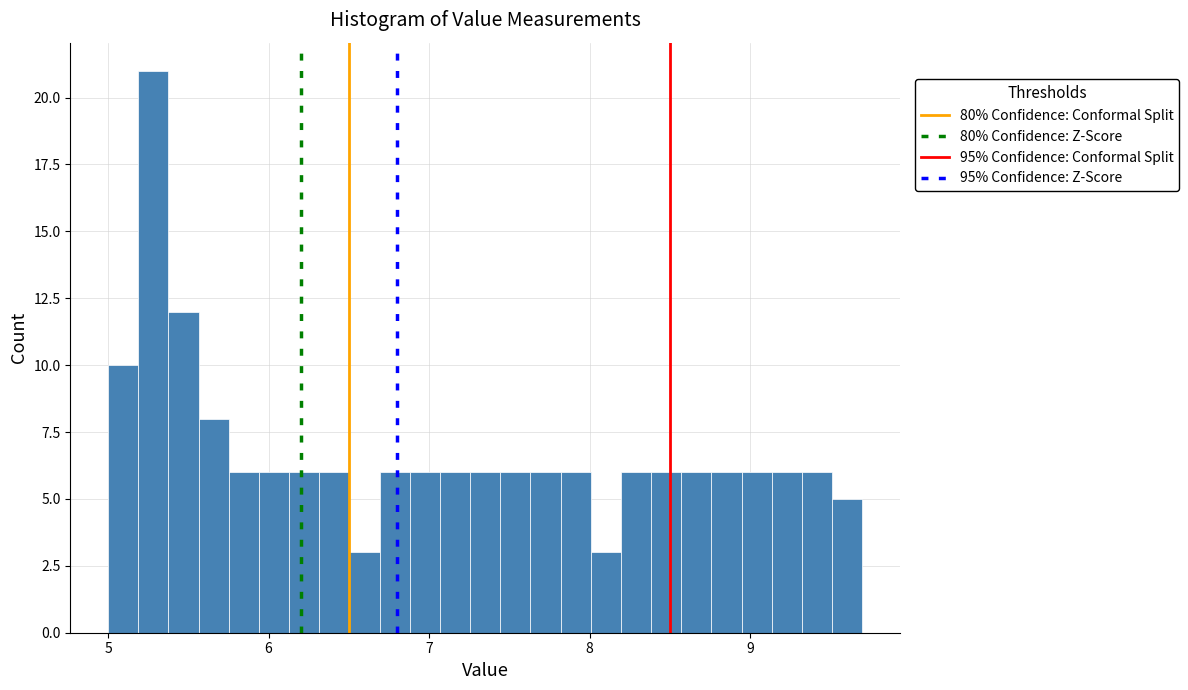

Read against the x-axis, roughly where is the centre of the tallest bar?

5.3